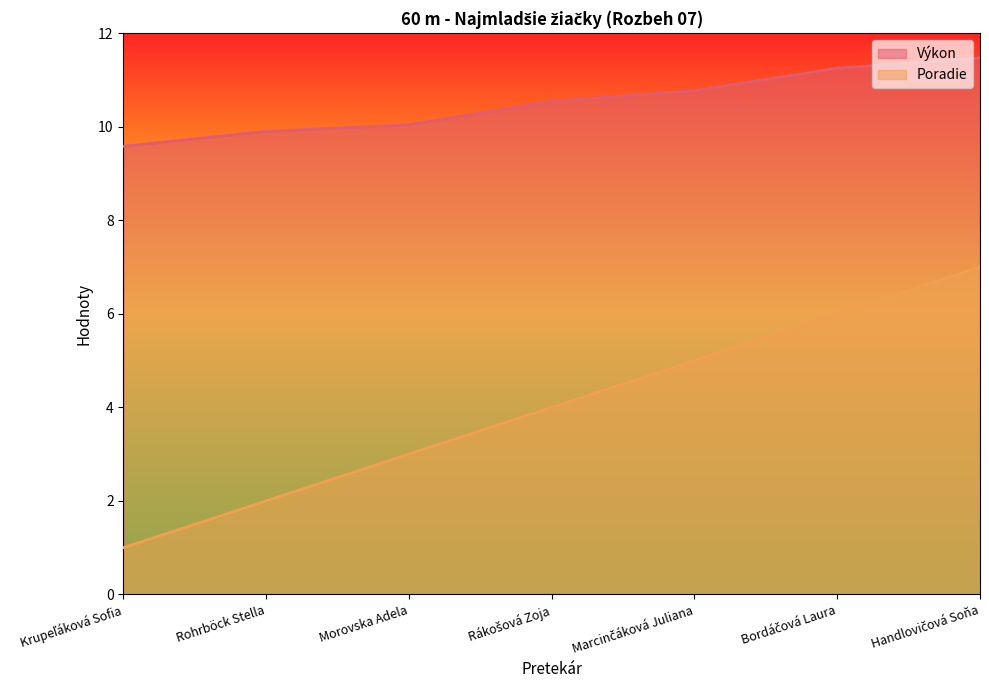

At which category is the sum across all series the highest?

Handlovičová Soňa